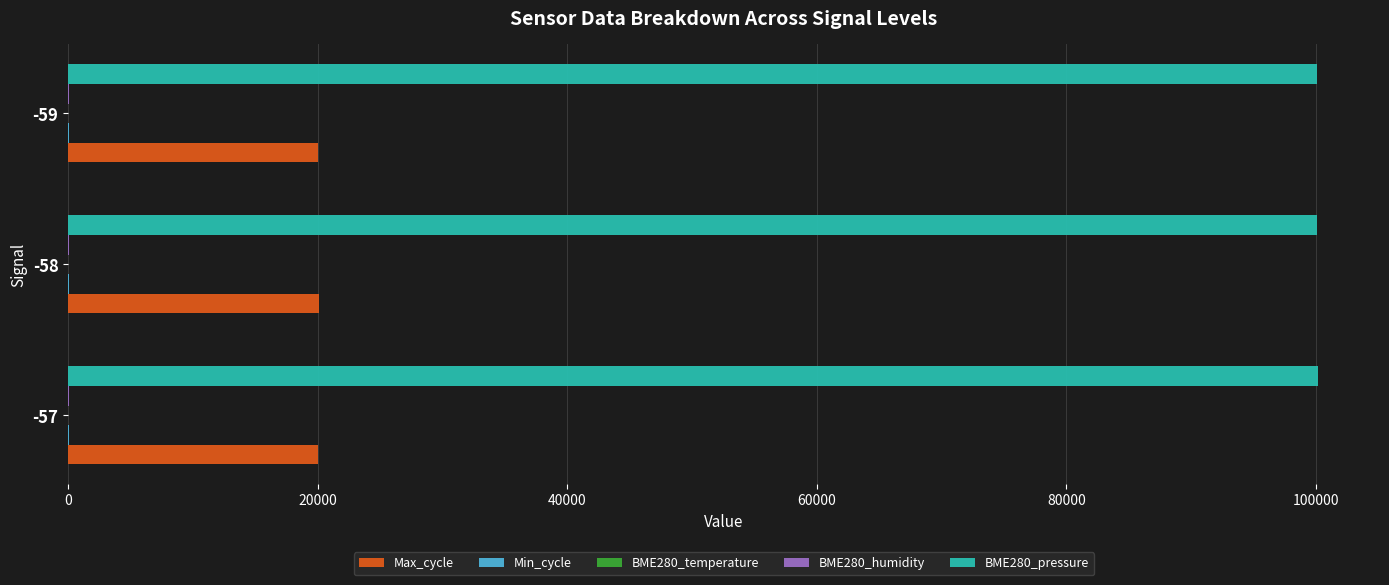

Which series has the largest total across all categories?

BME280_pressure